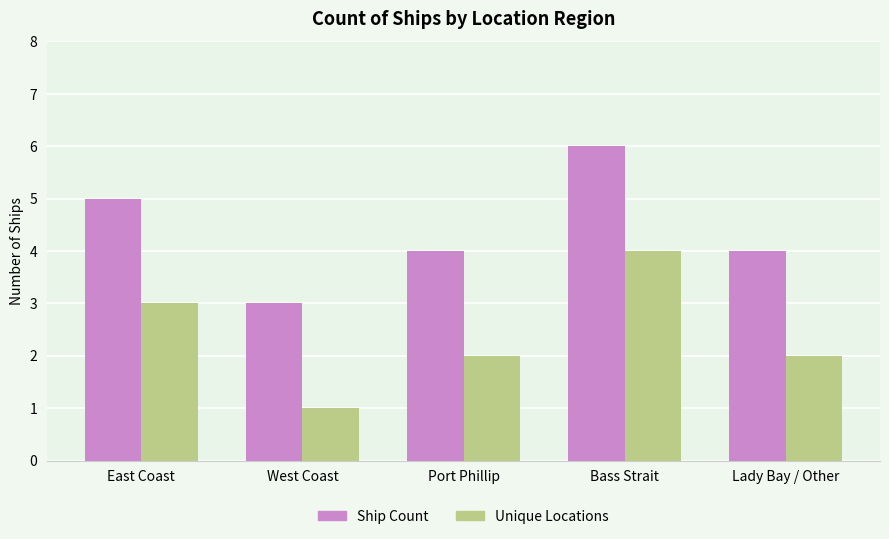

What is the maximum value shown in the chart?

6